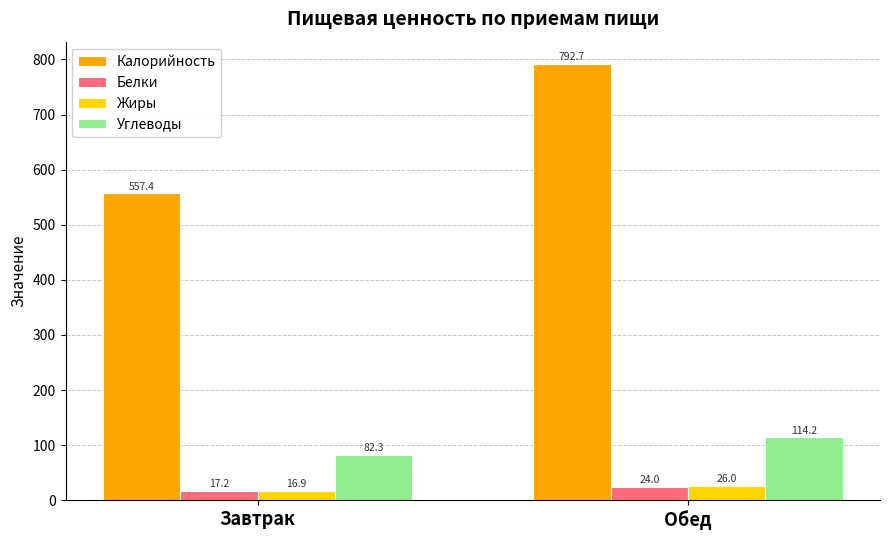

Which series has the widest spread of values?

Калорийность